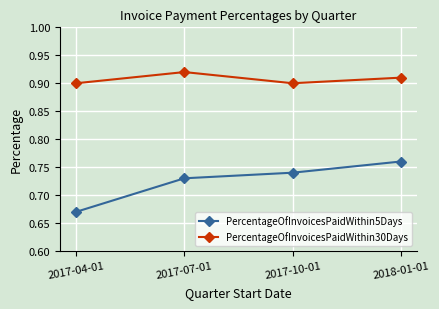

Which label corresponds to the smallest value in the chart?

2017-04-01